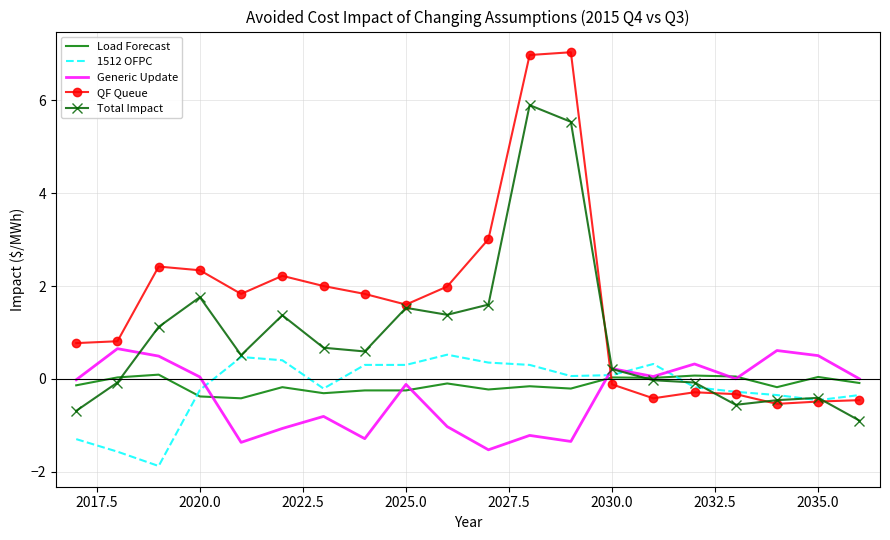

Which series has the widest spread of values?

QF Queue